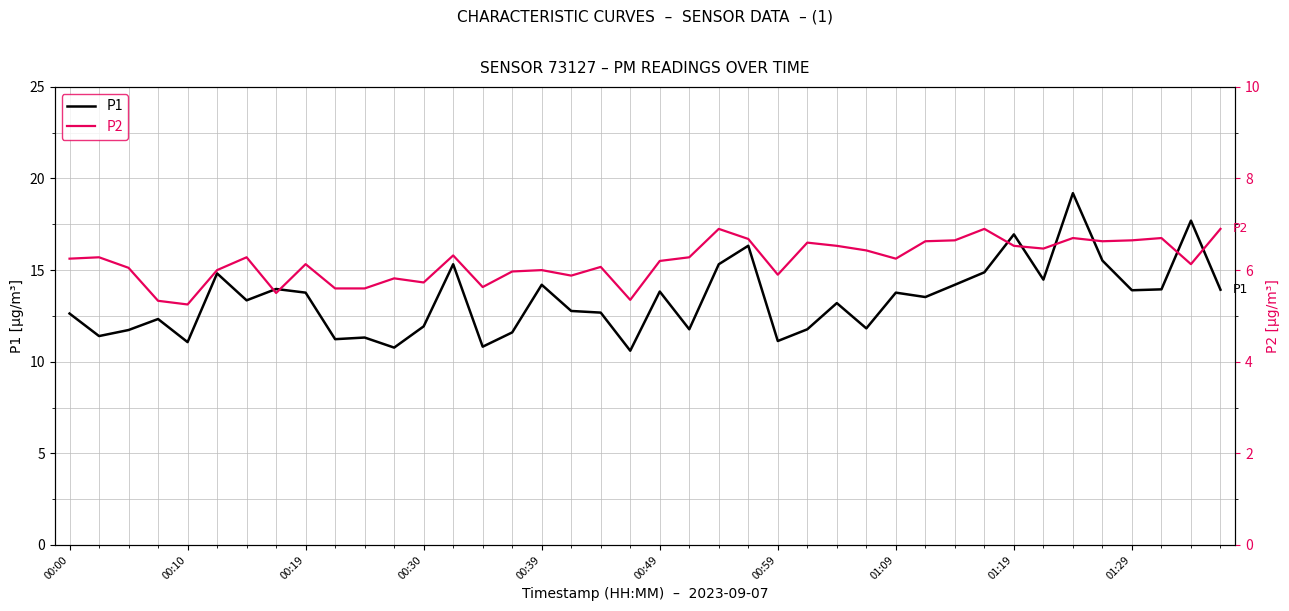

True or false: P1 and P2 intersect in this chart.

False